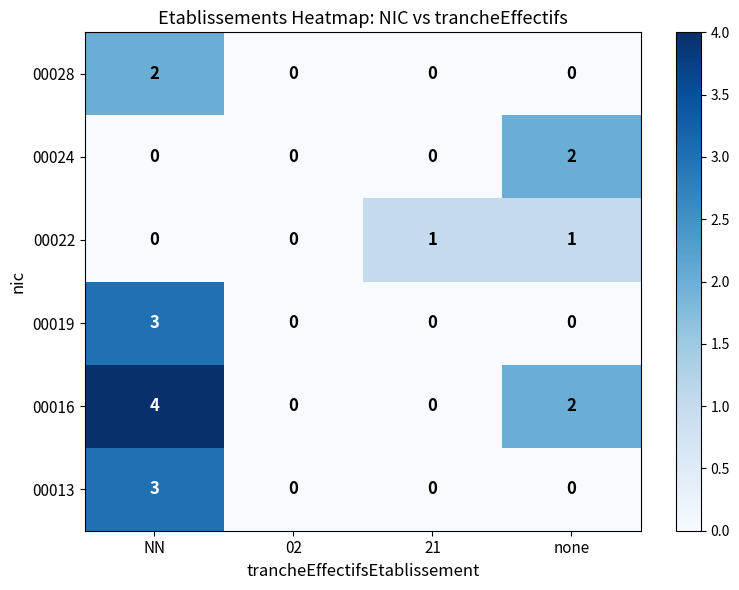

Which series has the widest spread of values?

00016